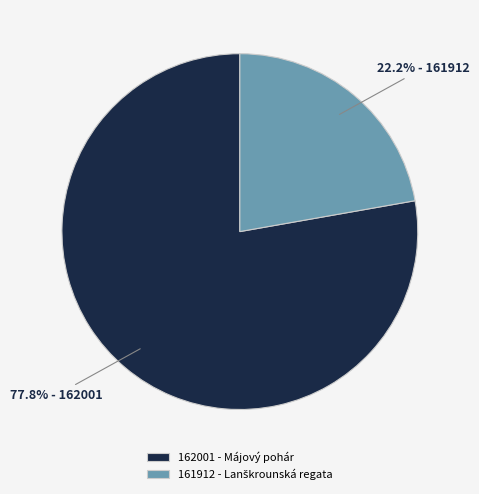

What is the ratio of the value at 161912 to the value at 162001?

0.3